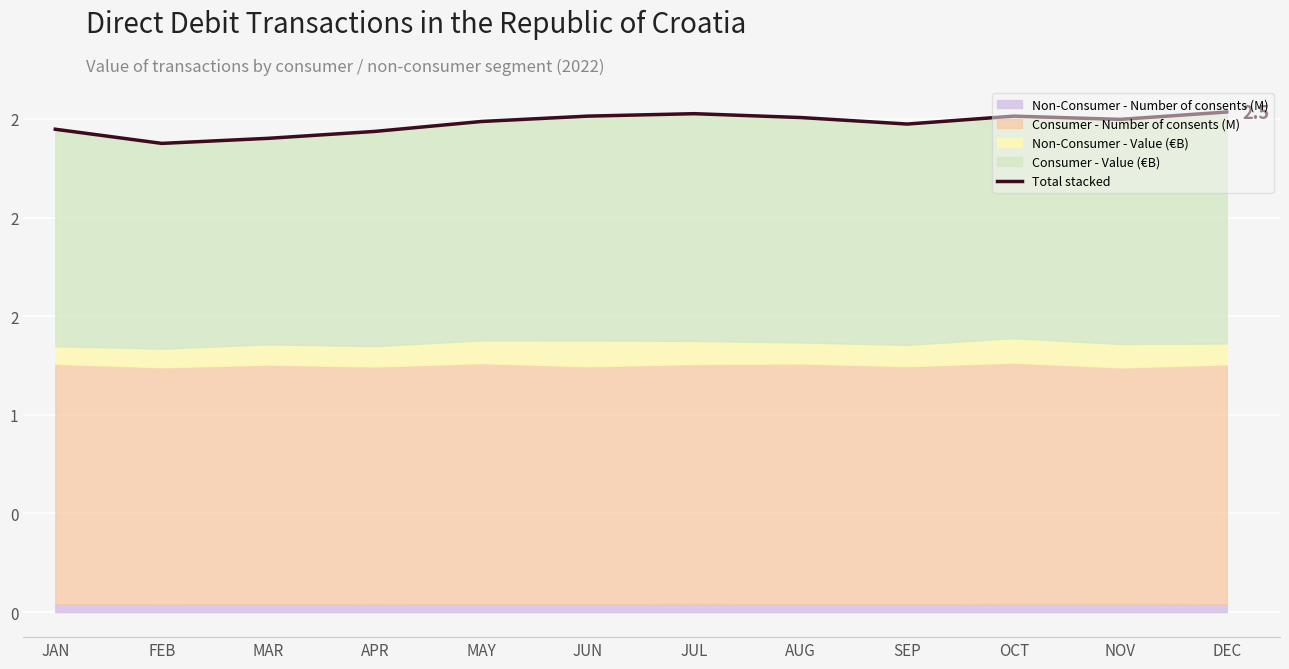

What is the greatest value displayed?

2.5